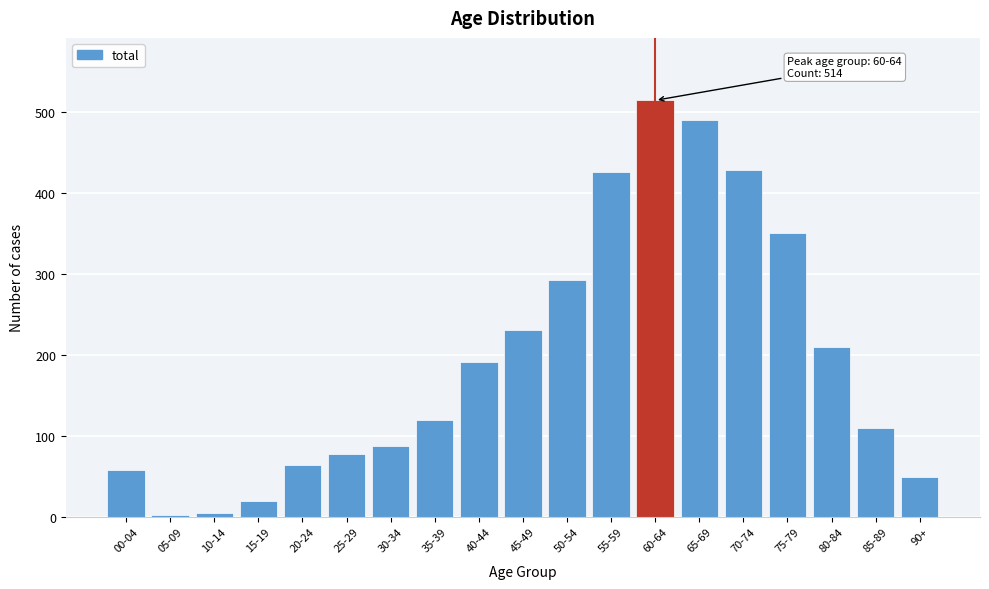

What is the difference between the maximum and second lowest values?

509